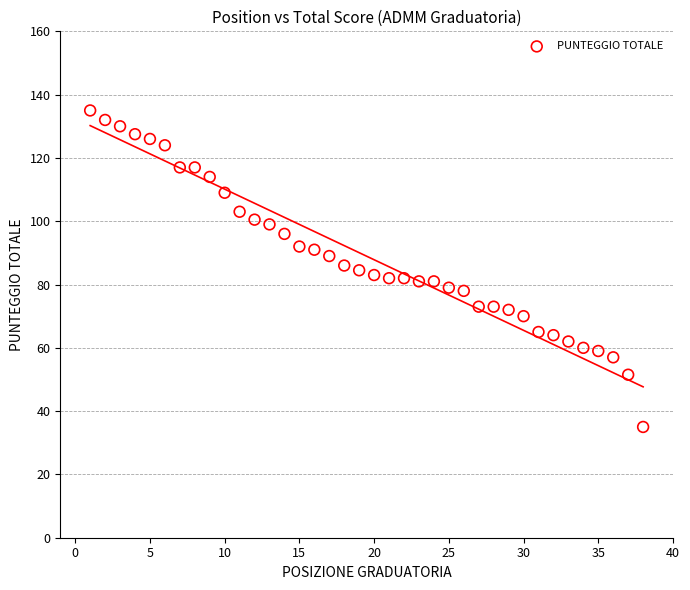

What is the range of X values (max minus min)?

37.0